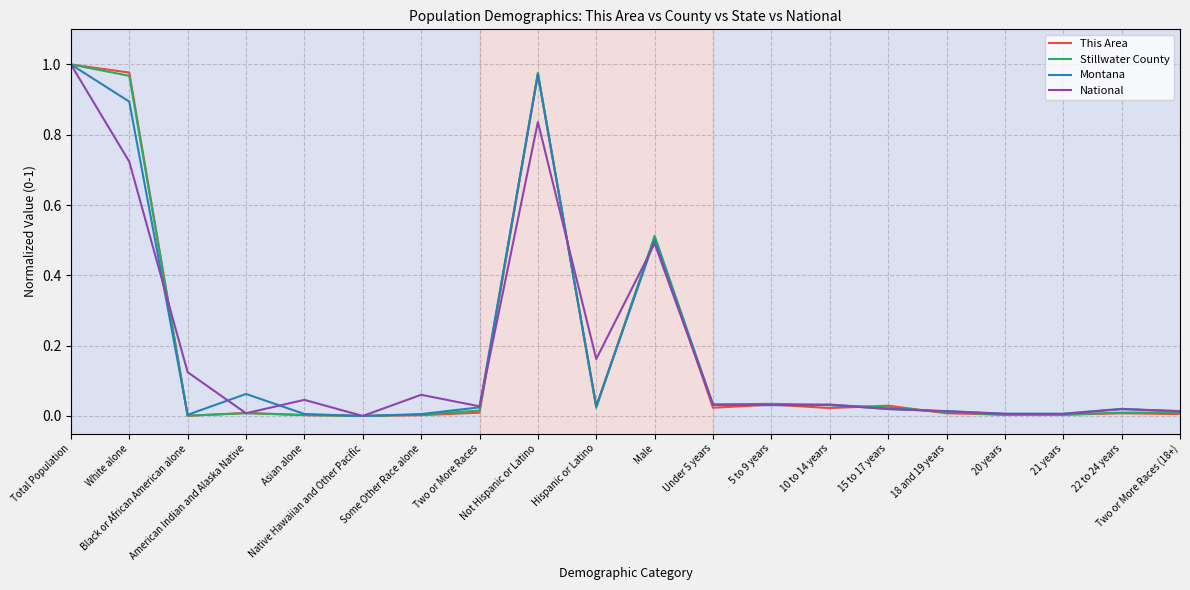

What is the average value of the Montana series?

0.2